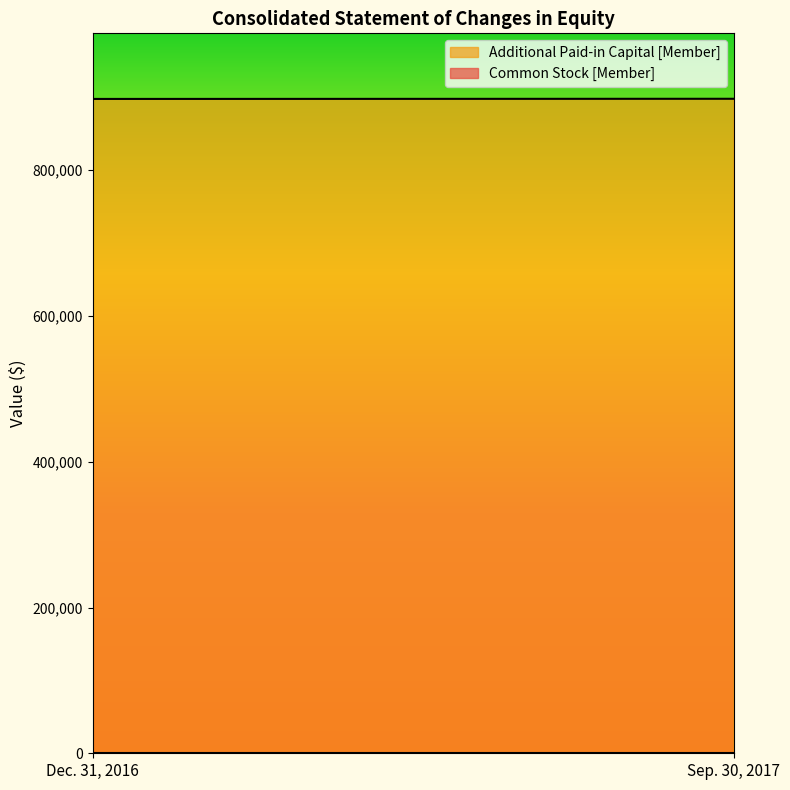

What are all the series names shown in the legend?

Common Stock [Member], Additional Paid-in Capital [Member]